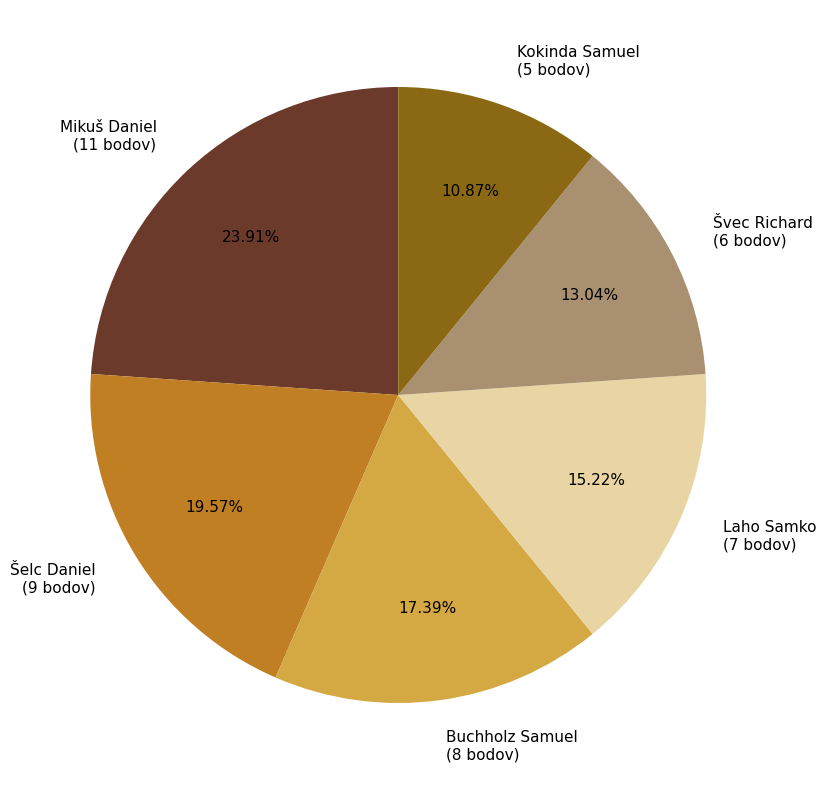

What percentage is the Buchholz Samuel slice, to the nearest percent?

17%